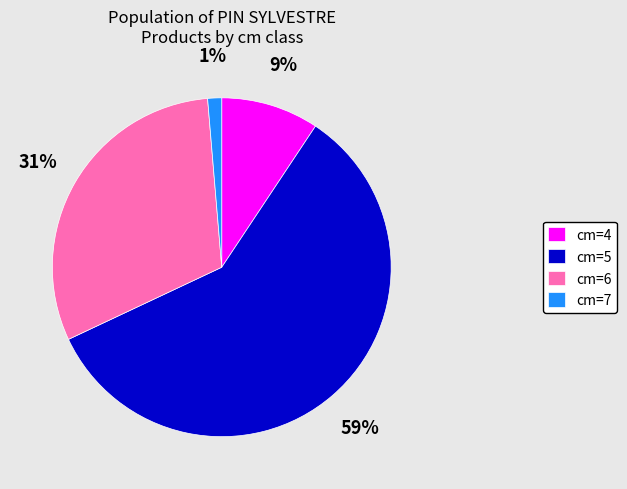

To the nearest percent, what is the average slice percentage?

25%